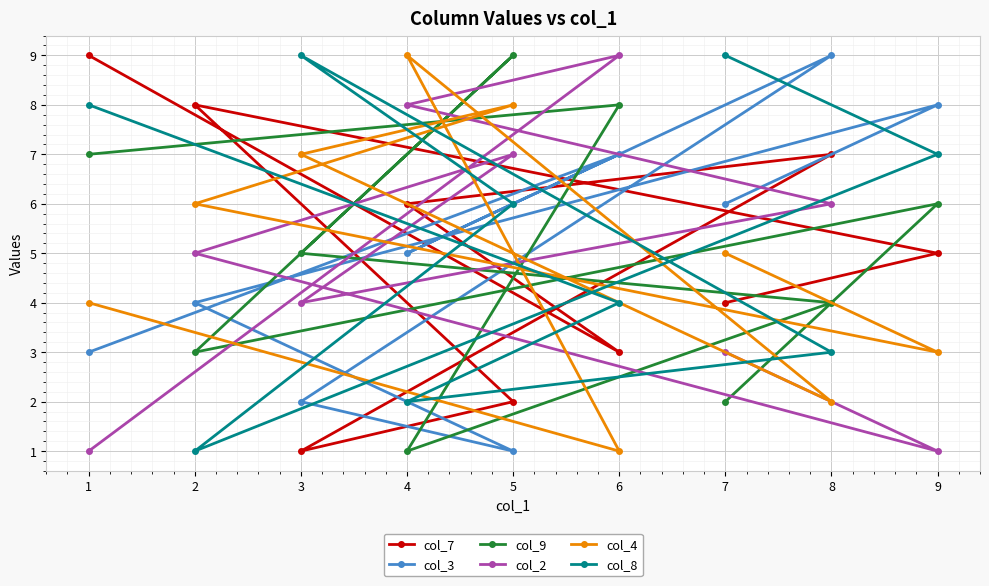

Reading left to right, transcribe all the data shown in this chart.

col_7: 1=9	2=8	3=1	4=6	5=2	6=3	7=4	8=7	9=5
col_3: 1=3	2=4	3=2	4=5	5=1	6=7	7=6	8=9	9=8
col_9: 1=7	2=3	3=5	4=1	5=9	6=8	7=2	8=4	9=6
col_2: 1=1	2=5	3=4	4=8	5=7	6=9	7=3	8=6	9=1
col_4: 1=4	2=6	3=7	4=9	5=8	6=1	7=5	8=2	9=3
col_8: 1=8	2=1	3=9	4=2	5=6	6=4	7=9	8=3	9=7